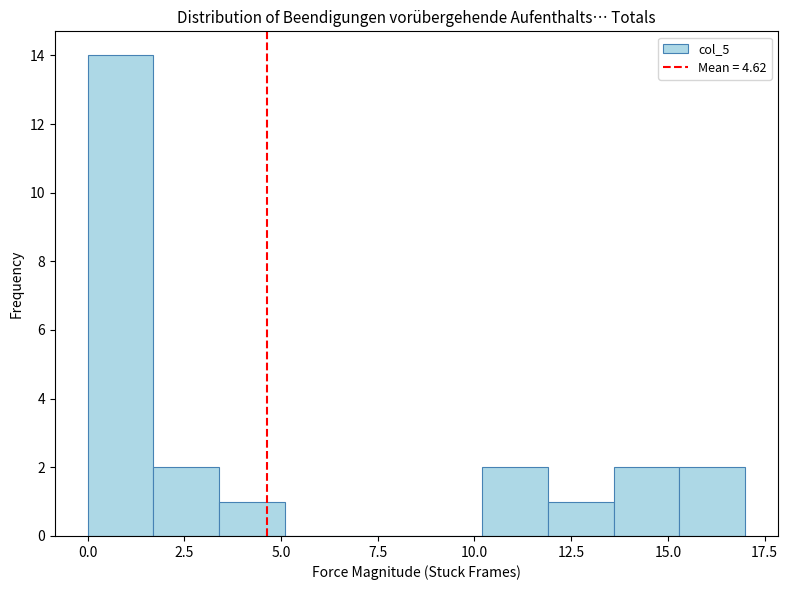

Around what value on the x-axis is the tallest bar? Give the approximate position of its centre, as read against the axis.

1.0